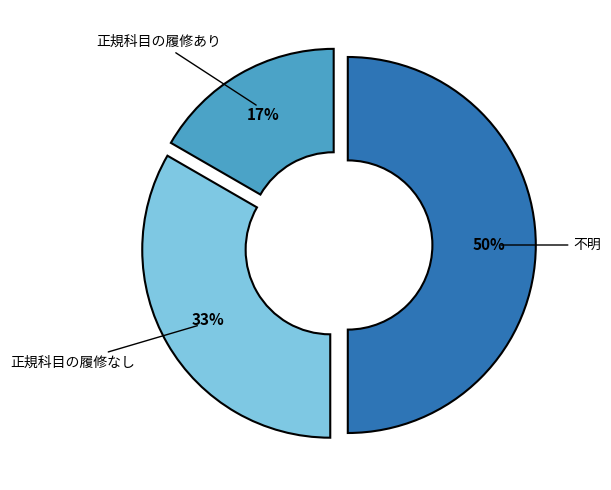

To the nearest percent, what portion does 正規科目の履修なし represent?

33%